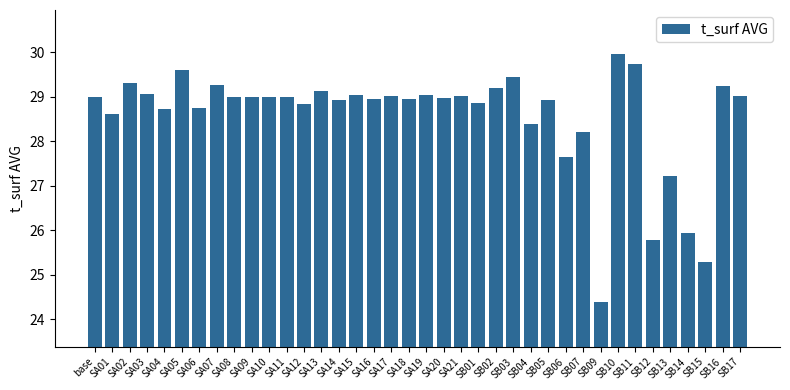

What position from the left is SA05?

6